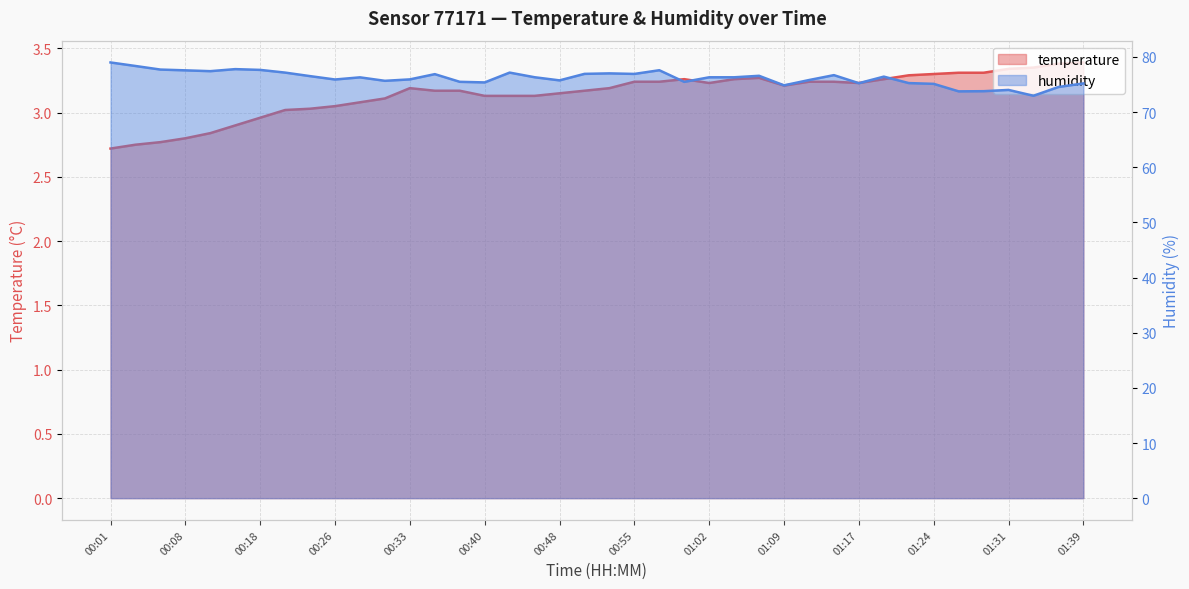

Rank the series at 00:18 from highest to lowest value.

humidity, temperature